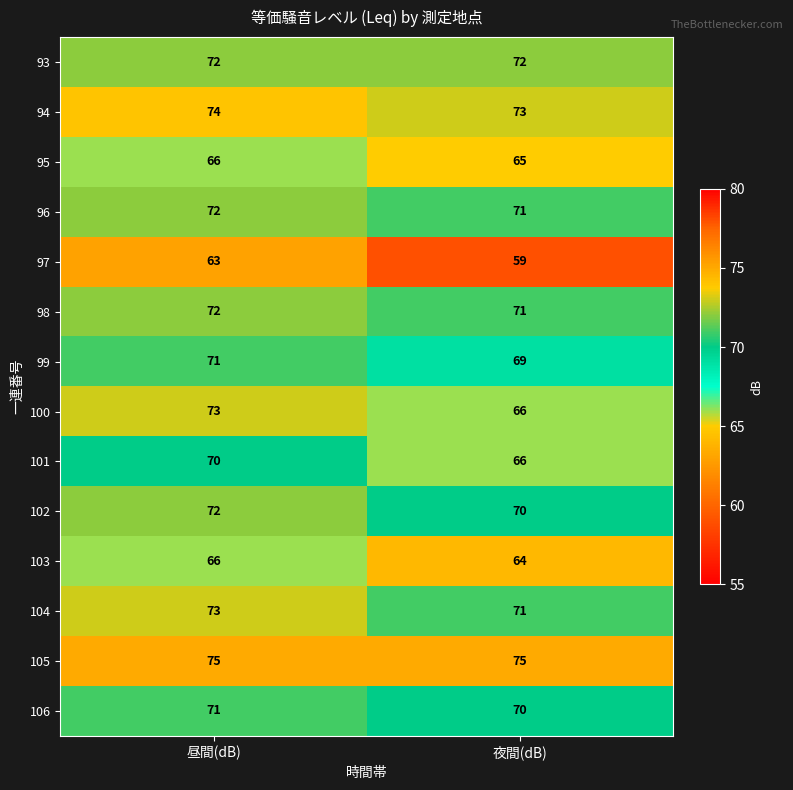

What is the difference between the maximum and minimum values in the 97 series?

4